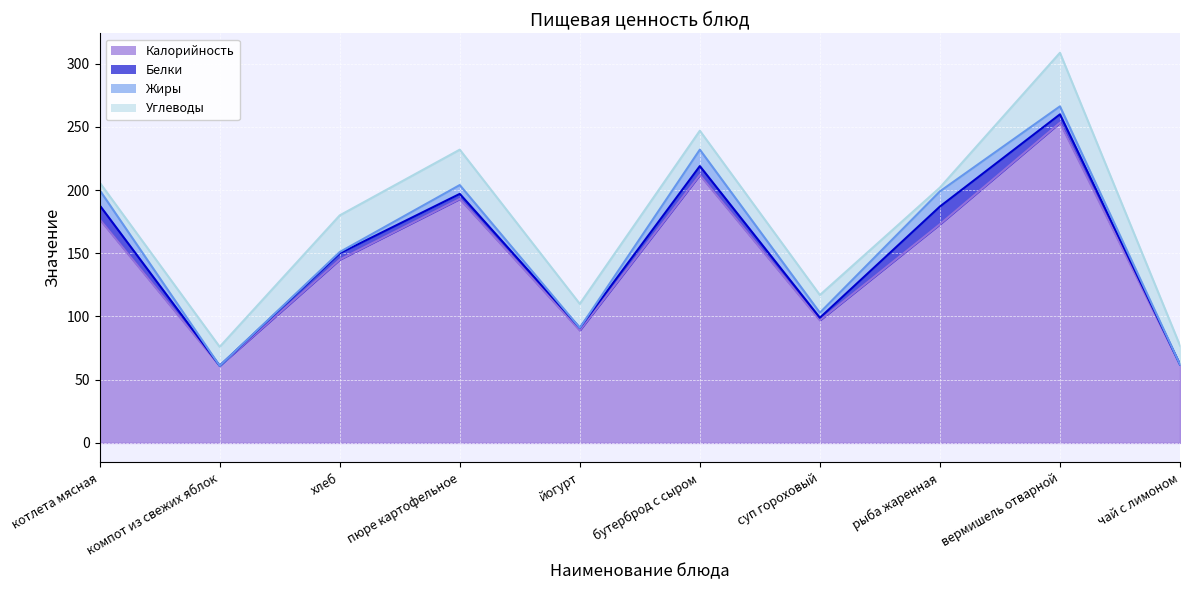

What is the average value of the Углеводы series?

18.6